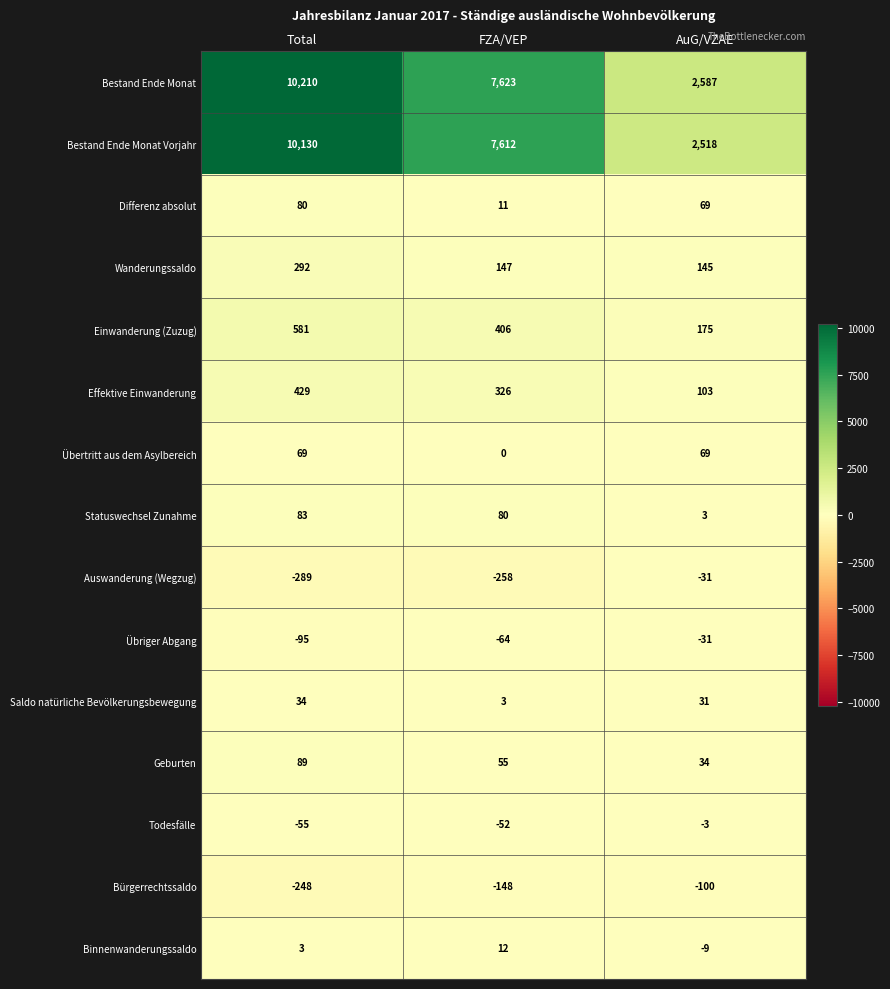

What is the sum of all Bestand Ende Monat values?

20420